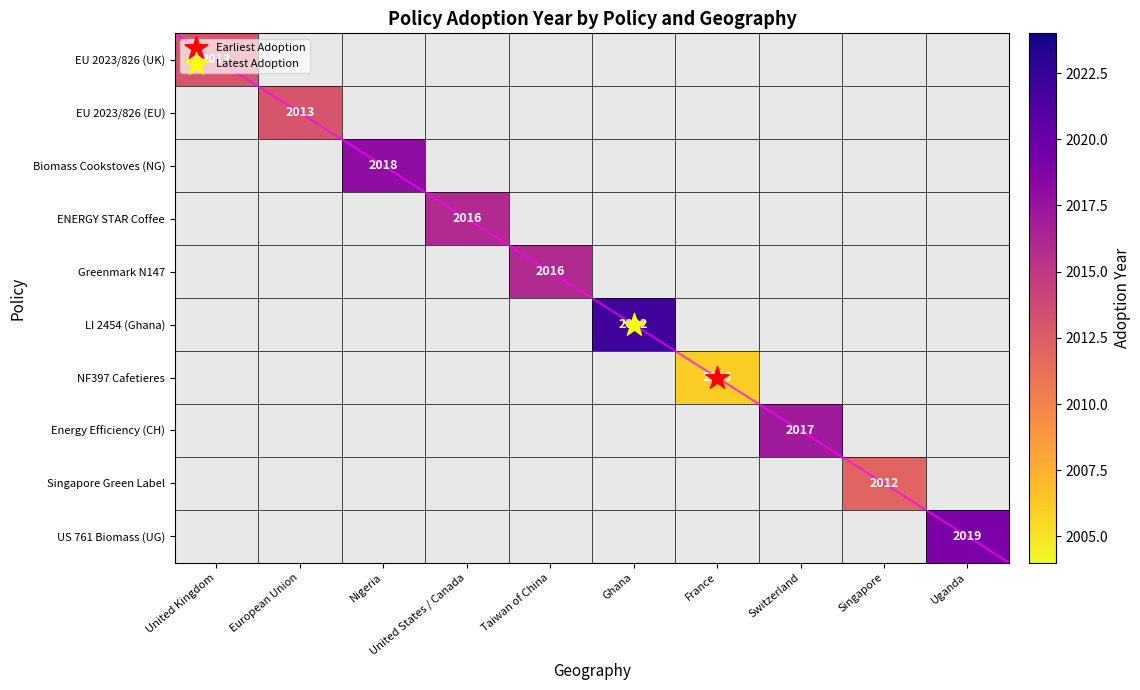

What is the smallest value displayed?

2006.0